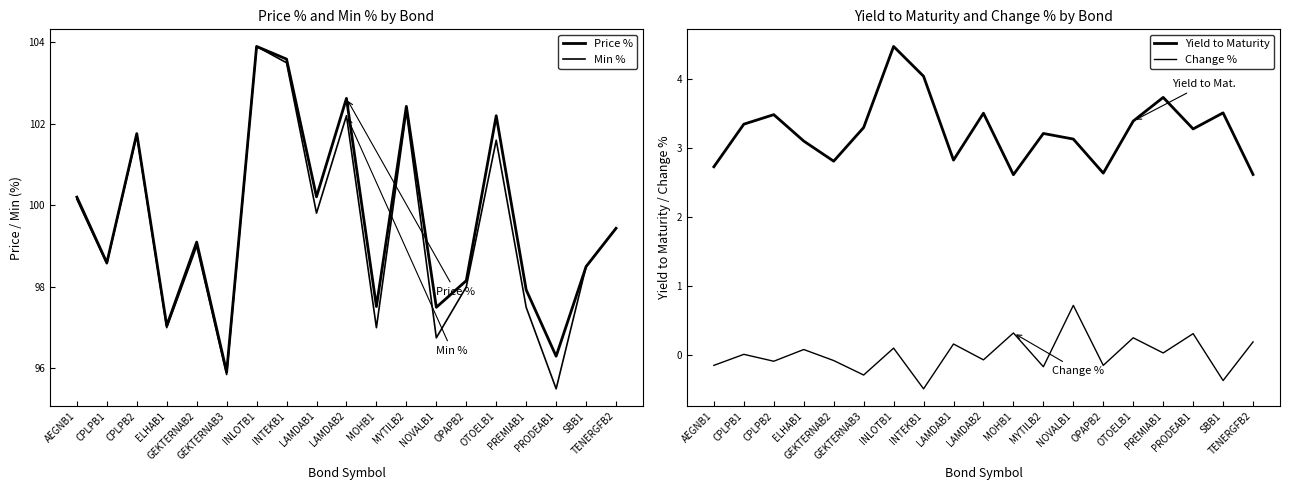

What is the difference between the highest and lowest values at ELHAB1?

97.0